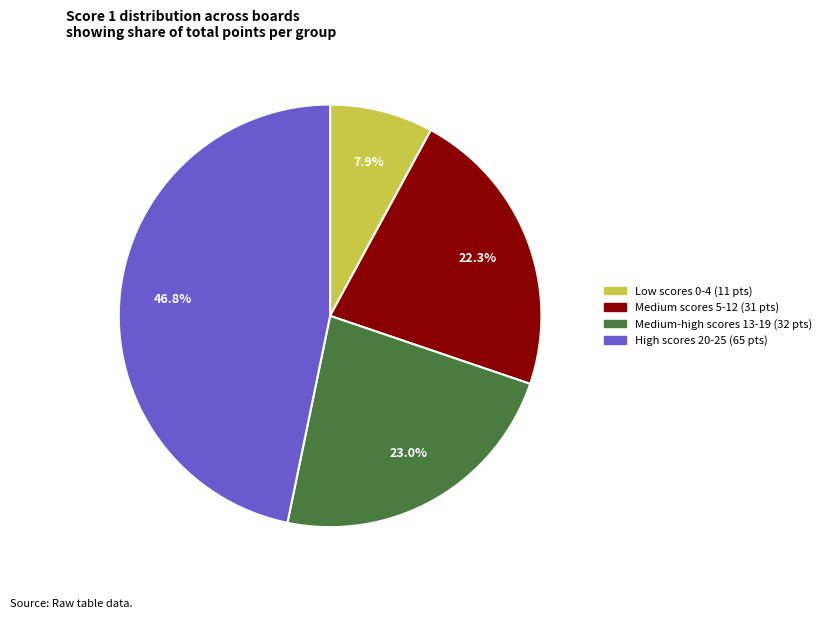

To the nearest percent, what is the difference between the largest and smallest slice percentages?

39%